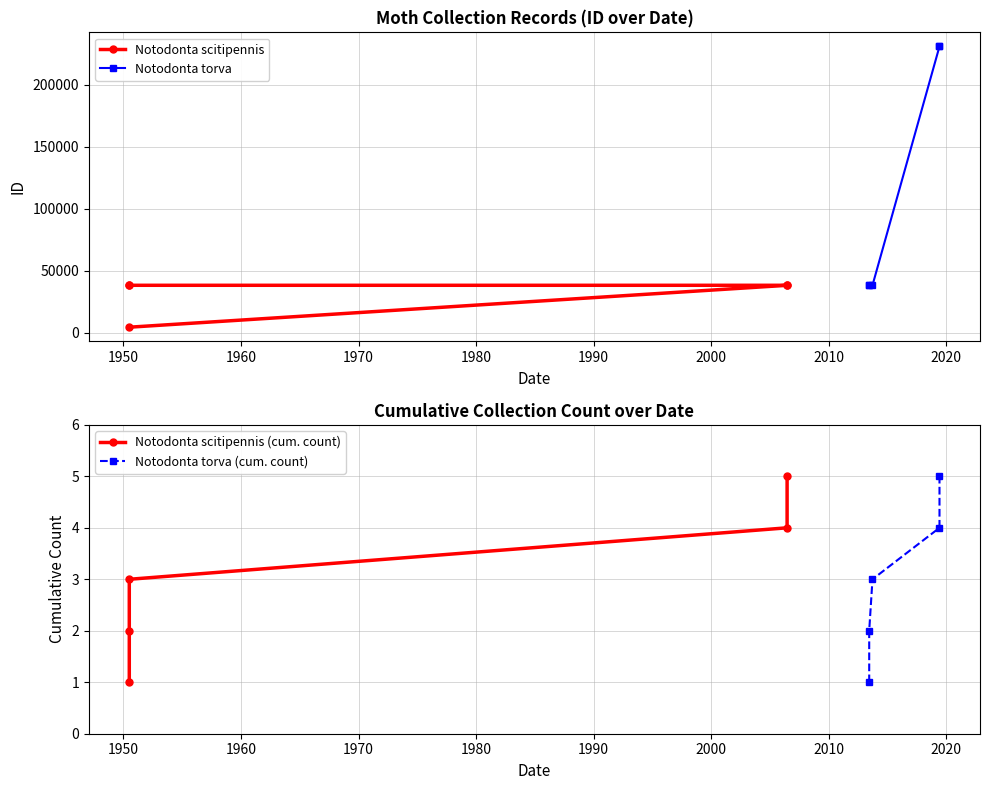

Count the number of data series in this chart.

4